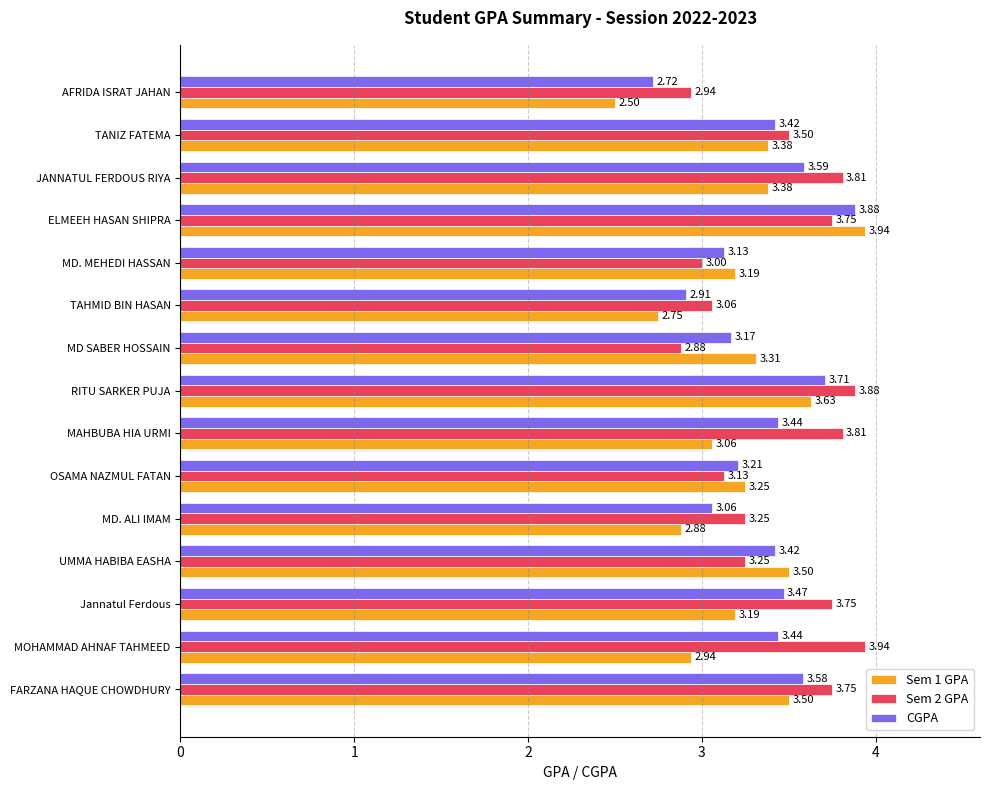

Which series has the largest total across all categories?

Sem 2 GPA